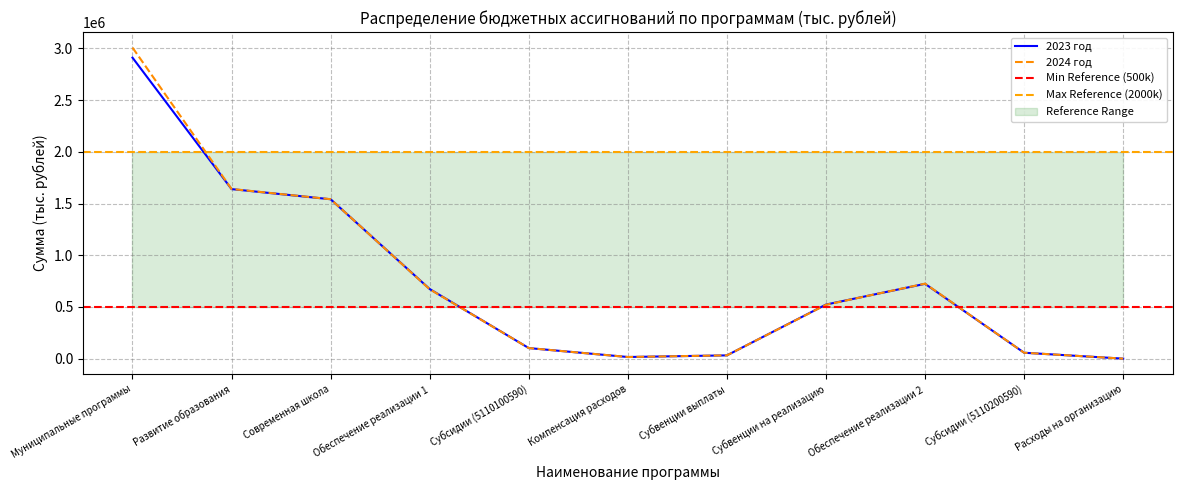

What is the sum of all 2024 год values?

8314271.1